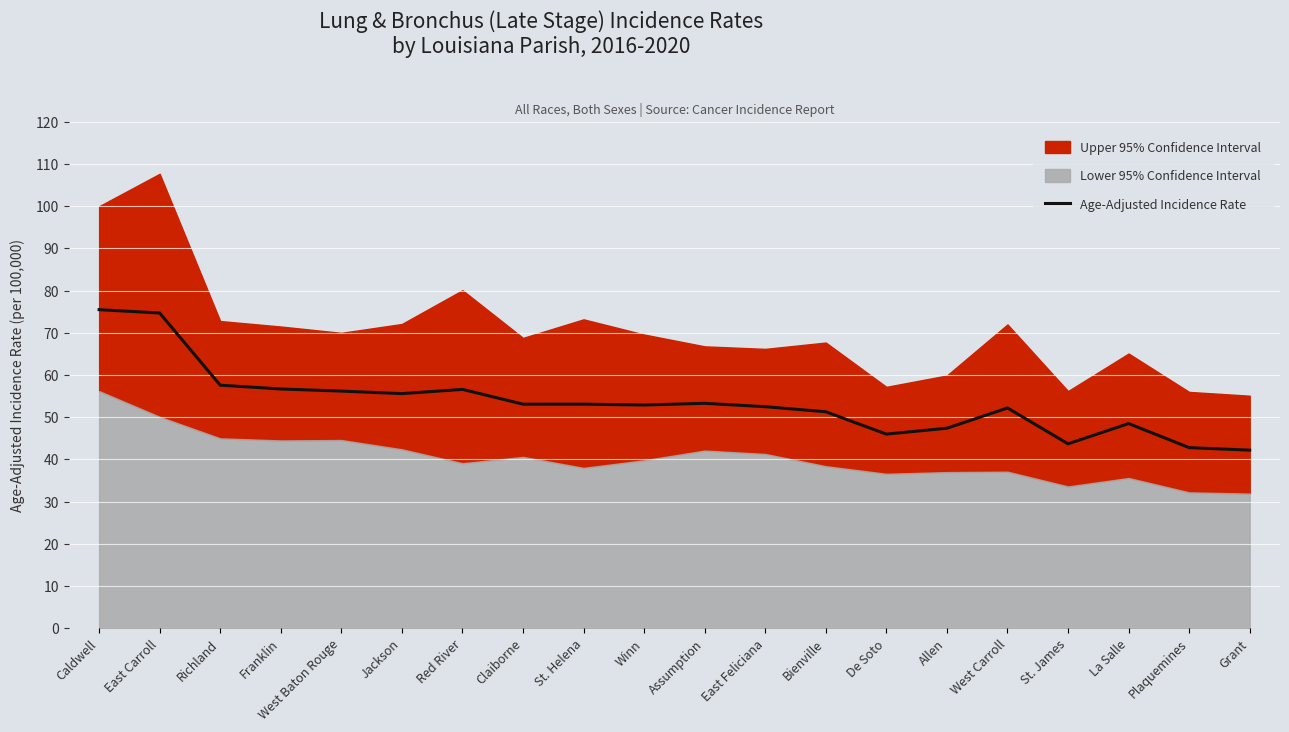

Count the number of categories in the chart.

20